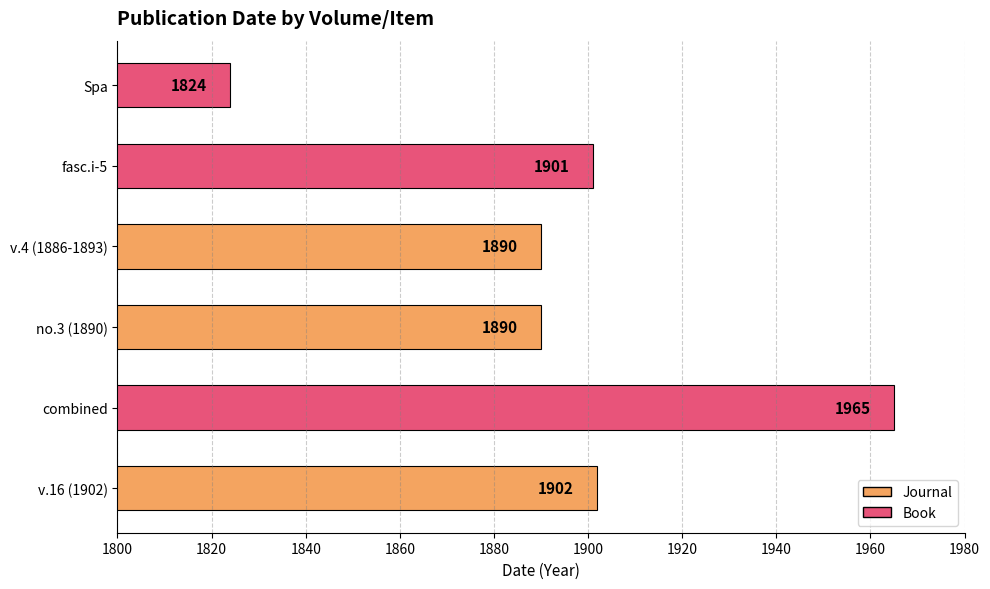

What is the maximum value shown in the chart?

1965